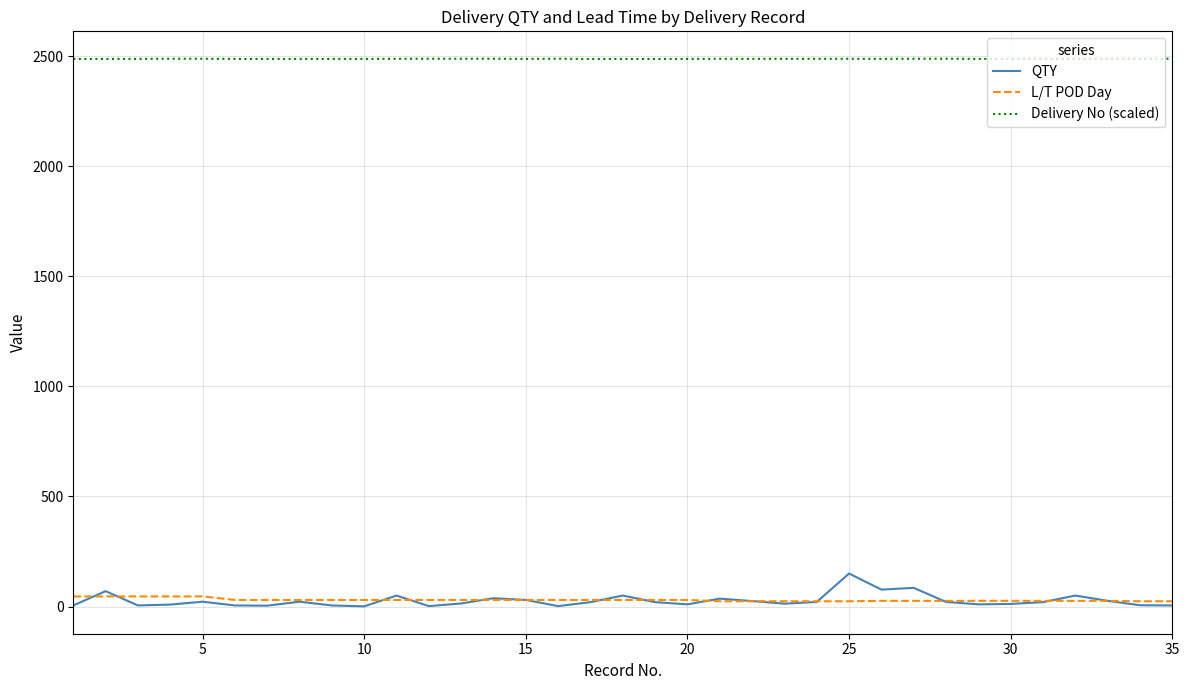

What is the sum of all Delivery No (scaled) values?

87059.4